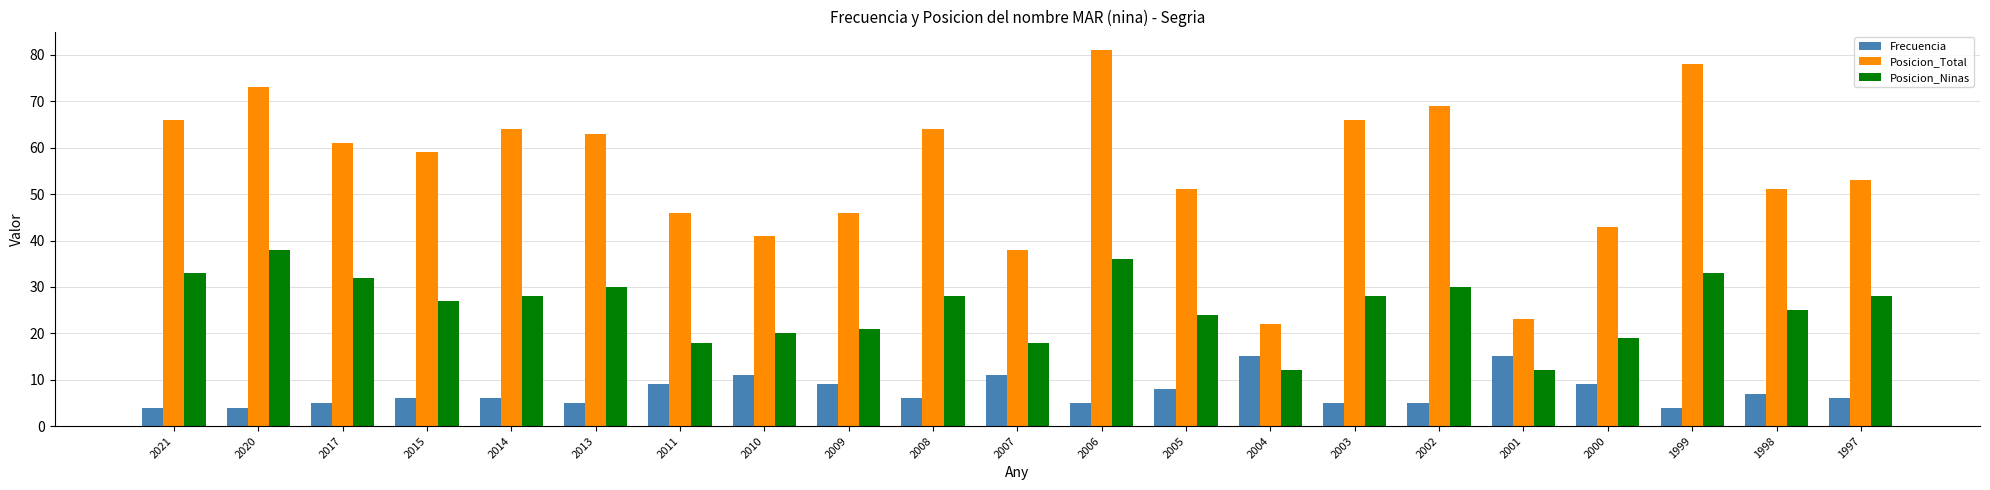

How many series are shown in this chart?

3